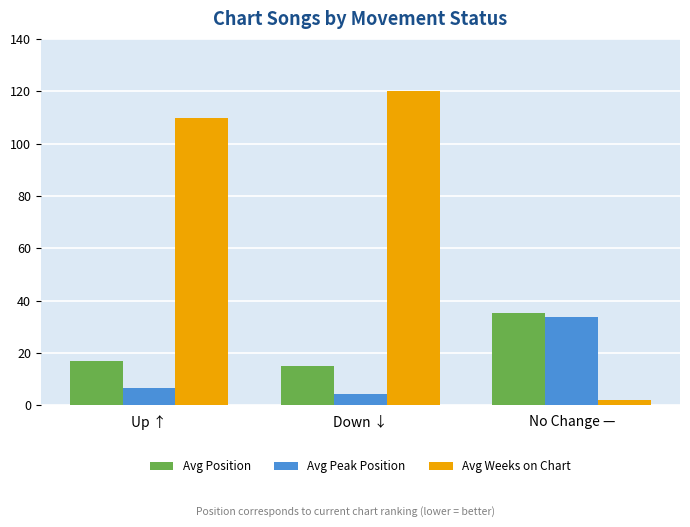

How many values in the Avg Peak Position series exceed 6?

2